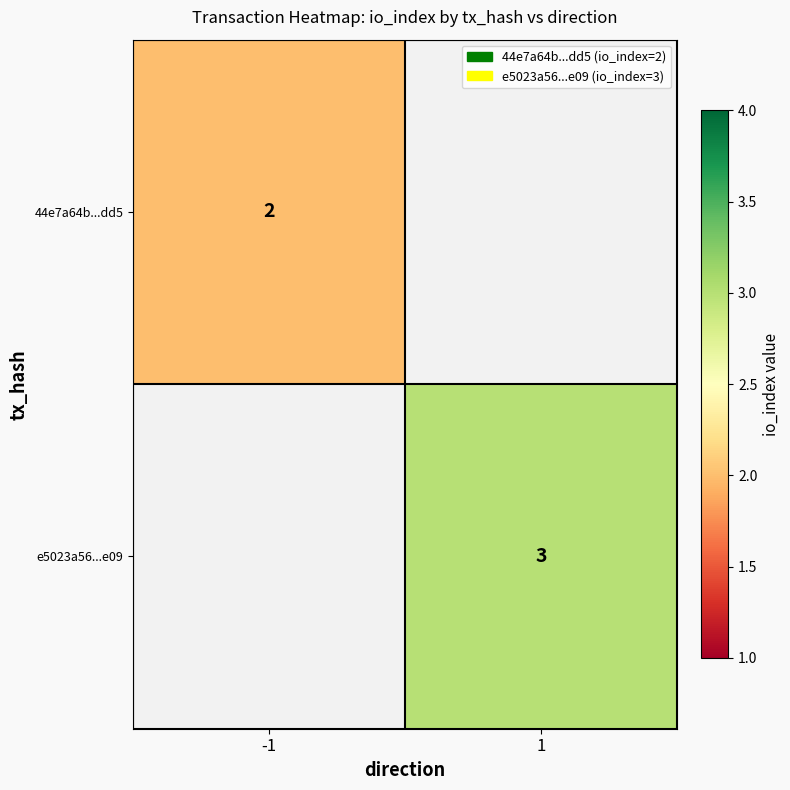

The value of e5023a56...e09 at 1 is 3. True or false?

True